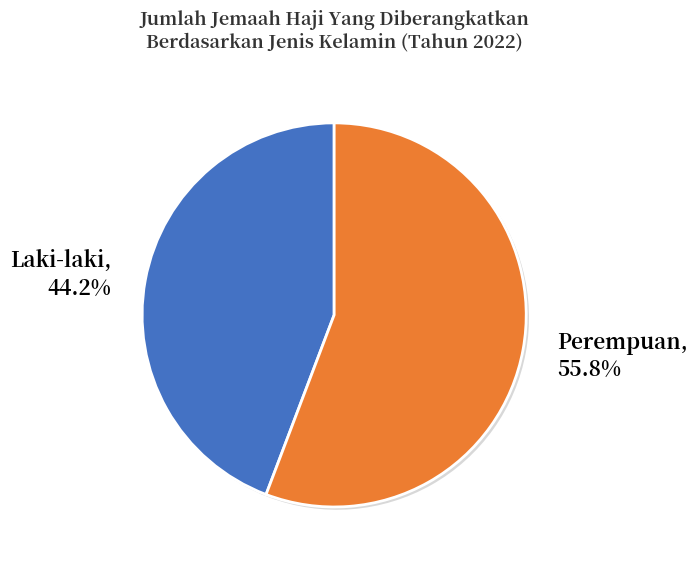

What percentage is the Laki-laki slice, to the nearest percent?

44%